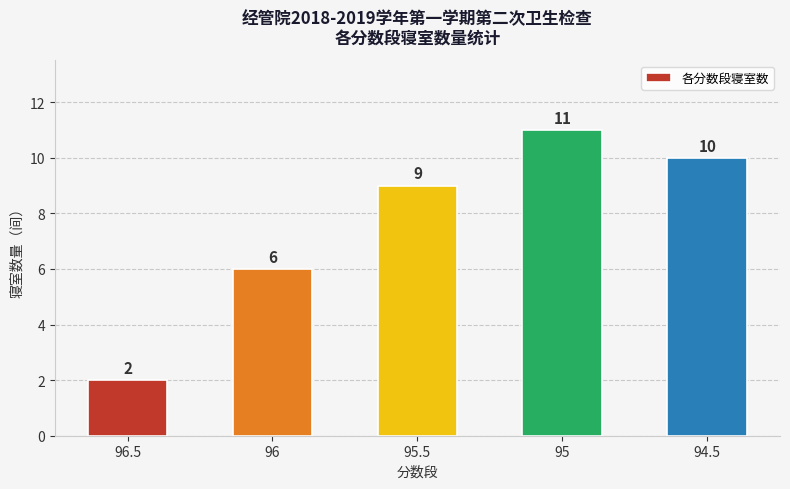

How many data points are less than 9?

2